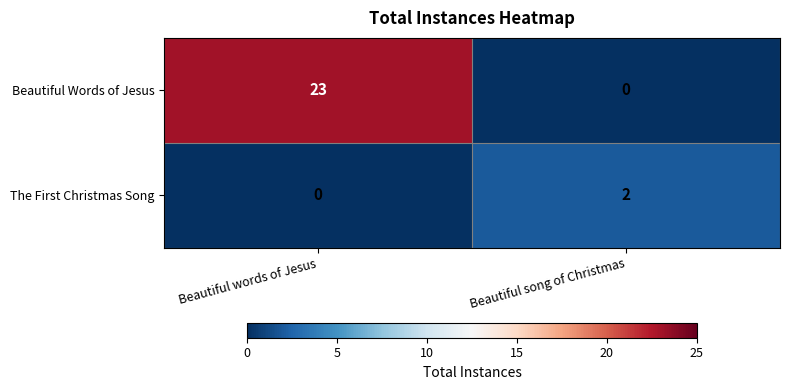

What is the sum of the Beautiful Words of Jesus values at Beautiful words of Jesus and Beautiful song of Christmas?

23